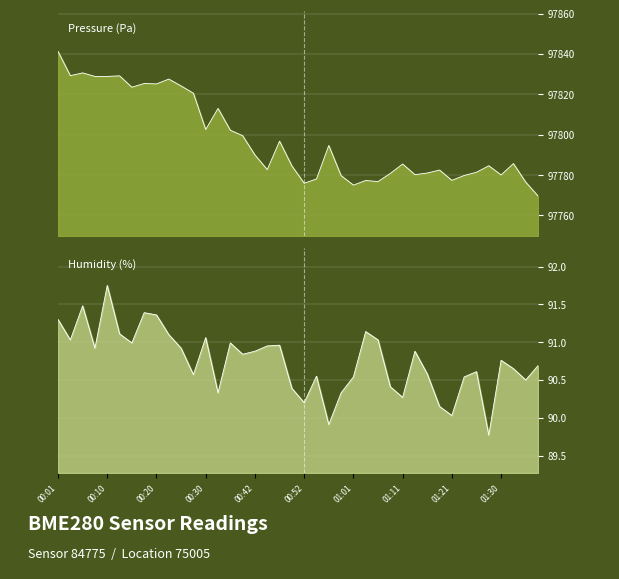

What is the sum of the pressure values at 01:35 and 00:30?

195579.1